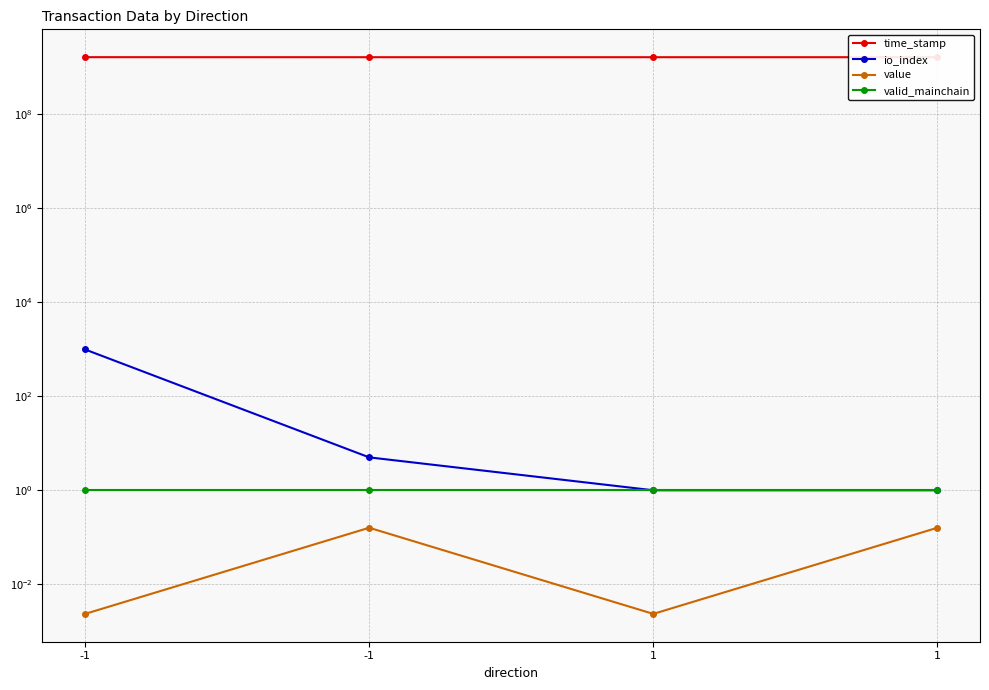

What is the difference between the highest and lowest values at 1?

1593465429.0